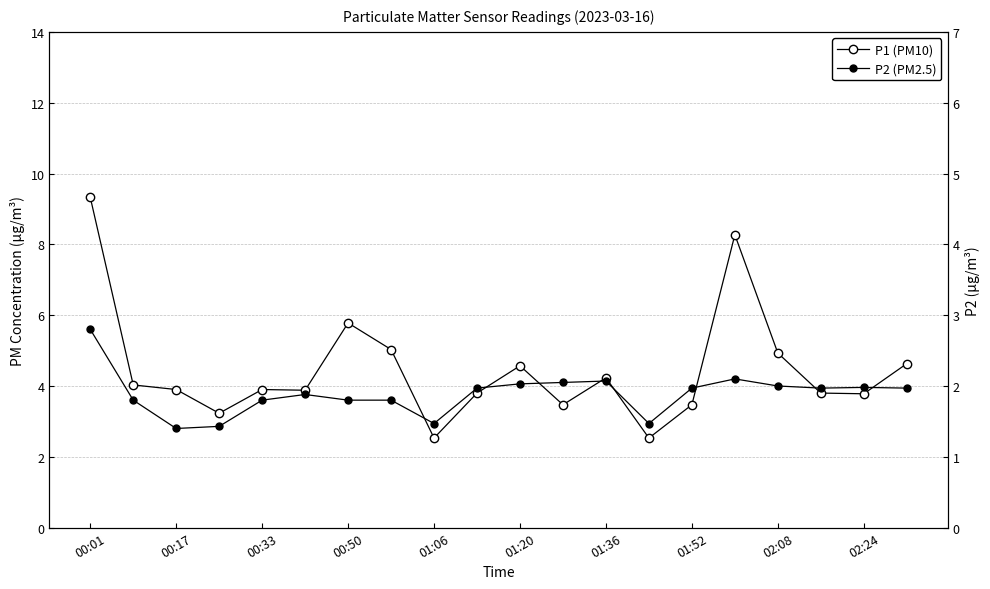

What is the total value across all series at 02:08?

6.9